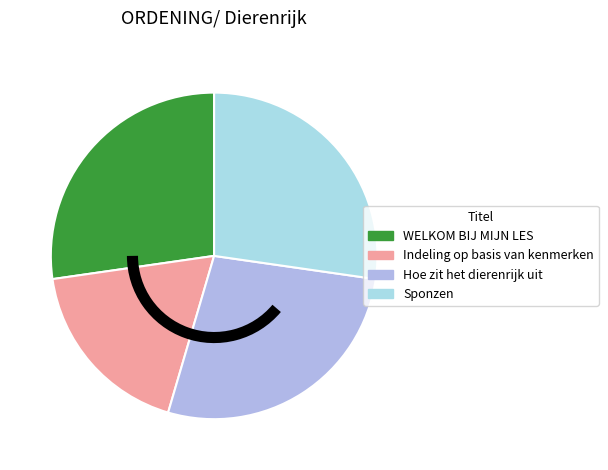

Which slice is the smallest?

Indeling op basis van kenmerken